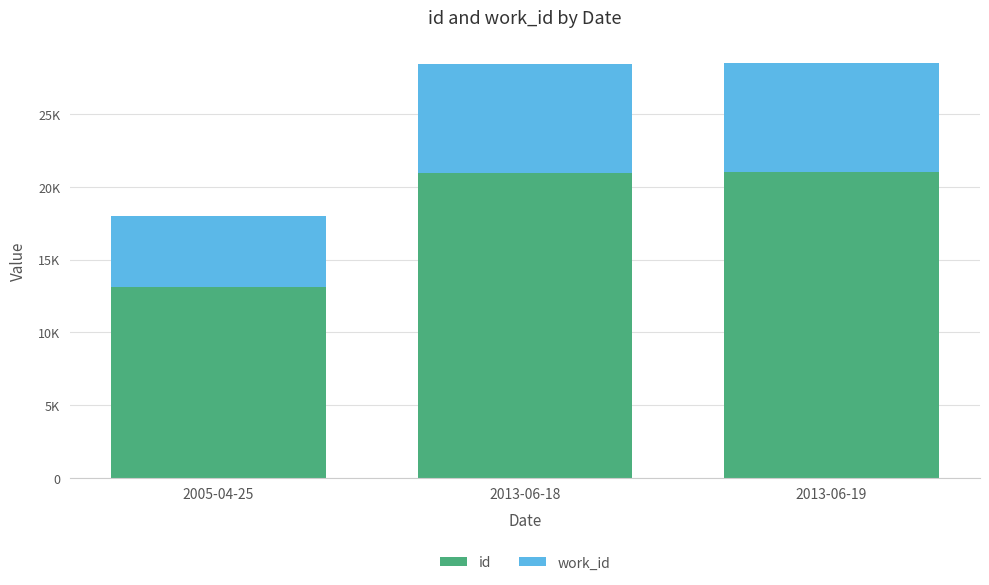

What position from the left is 2013-06-19?

3